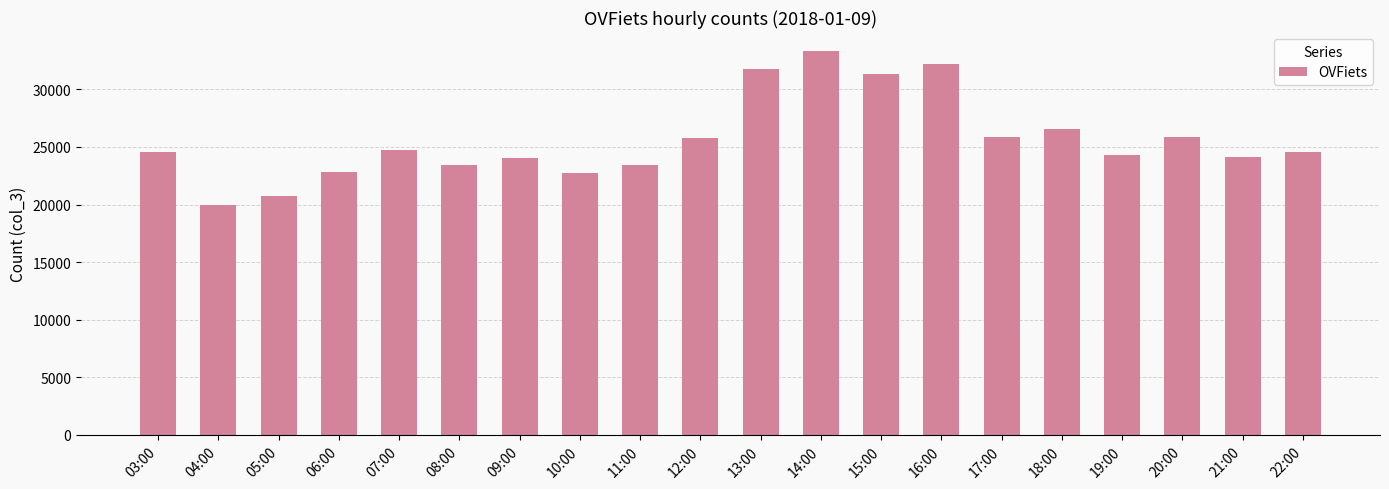

How many values are below 24601?

10